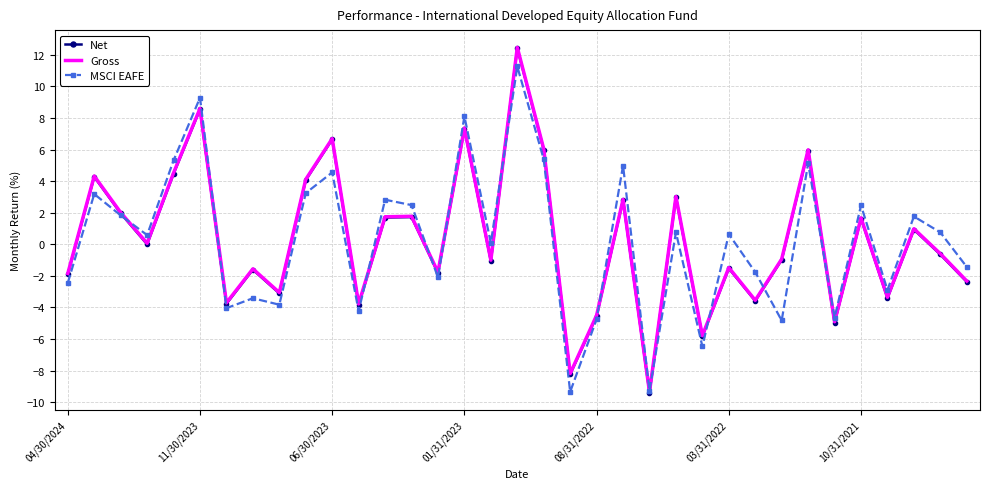

What is the maximum value for Gross?

12.5